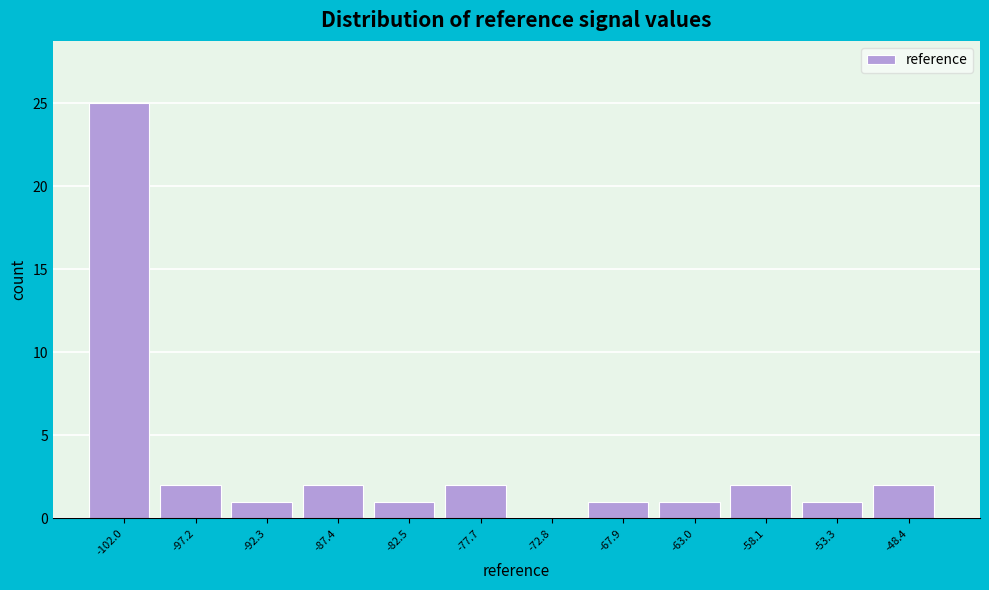

Reading right to left, extract all data points from this chart.

-48.4=2	-53.3=1	-58.1=2	-63.0=1	-67.9=1	-72.8=0	-77.7=2	-82.5=1	-87.4=2	-92.3=1	-97.2=2	-102.0=25